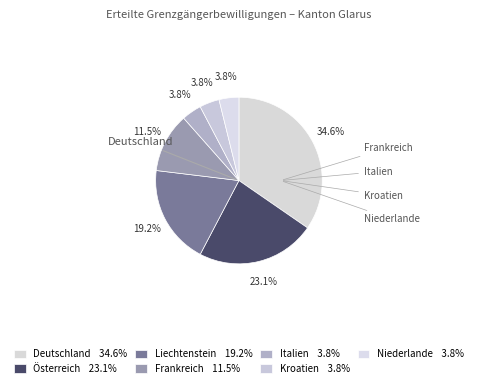

How many segments does this pie chart have?

7